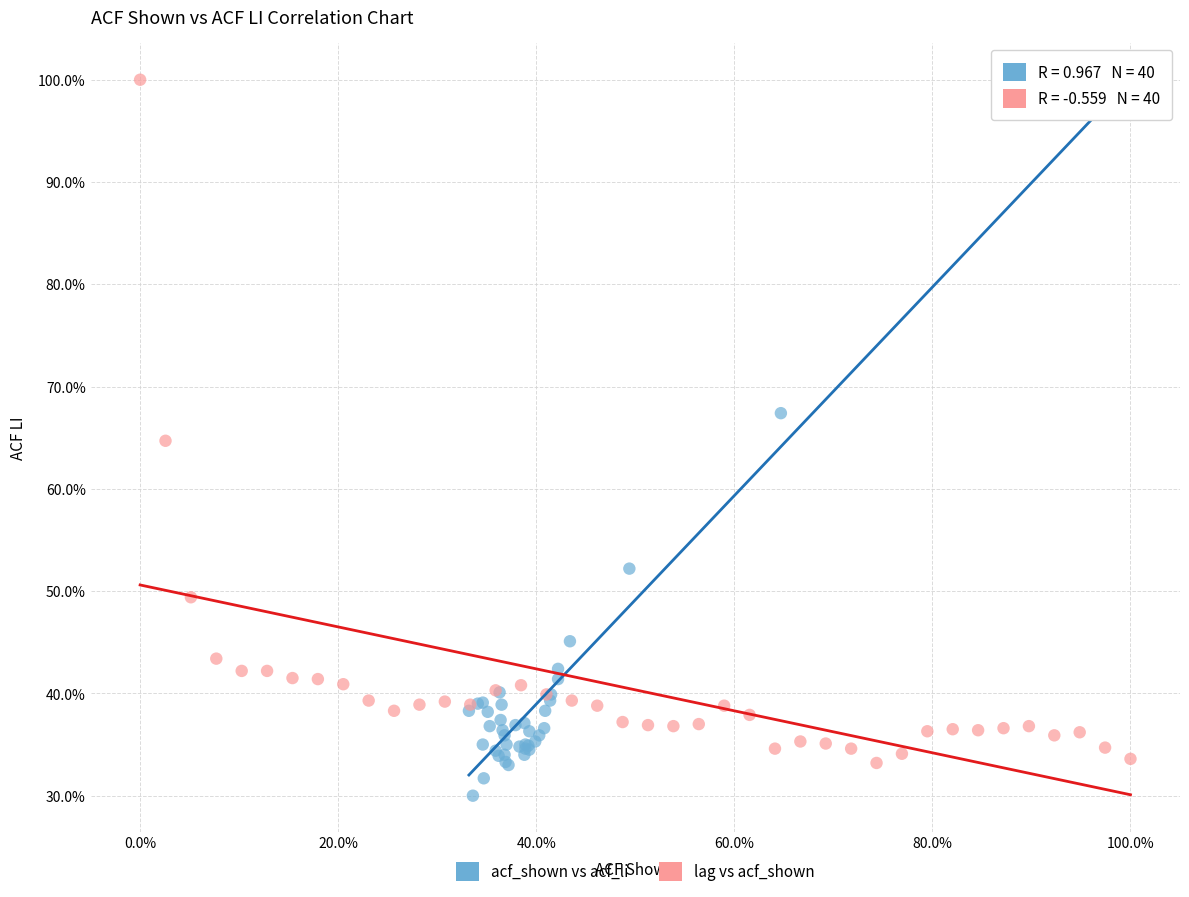

Which series contains the lowest Y value?

acf_shown vs acf_li